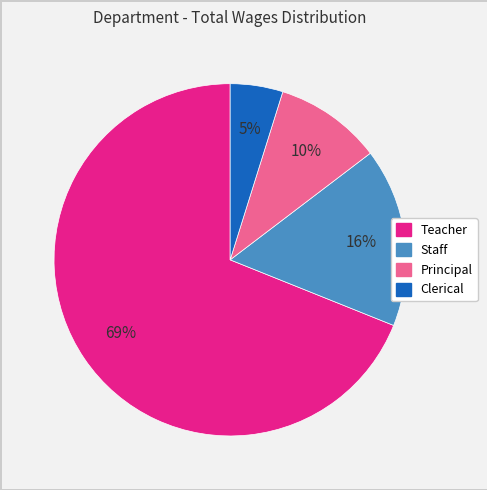

To the nearest percent, what is the difference between the largest and smallest slice percentages?

64%